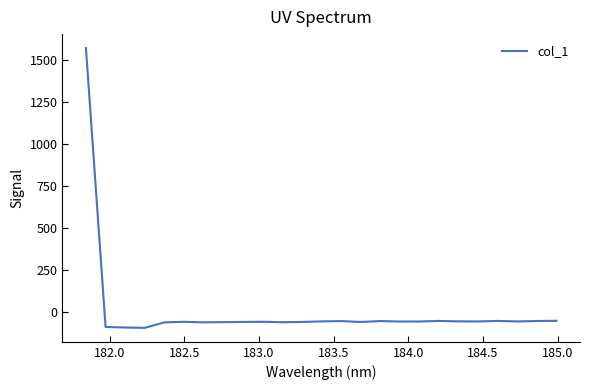

What is the difference between the maximum and minimum values?

1667.0